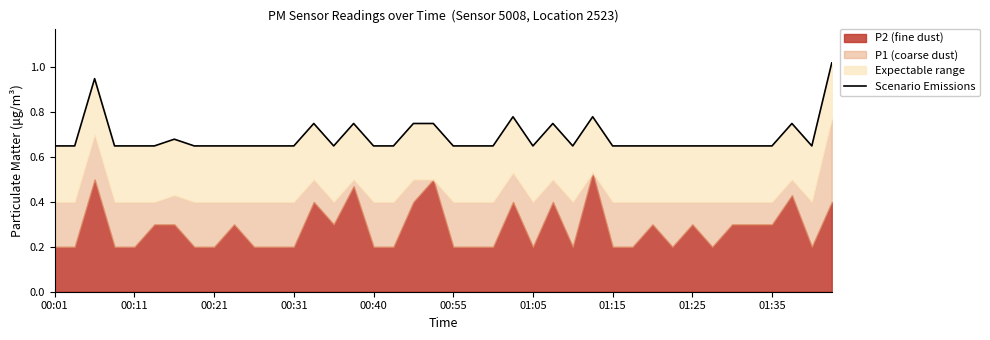

What is the sum of all values?

27.6